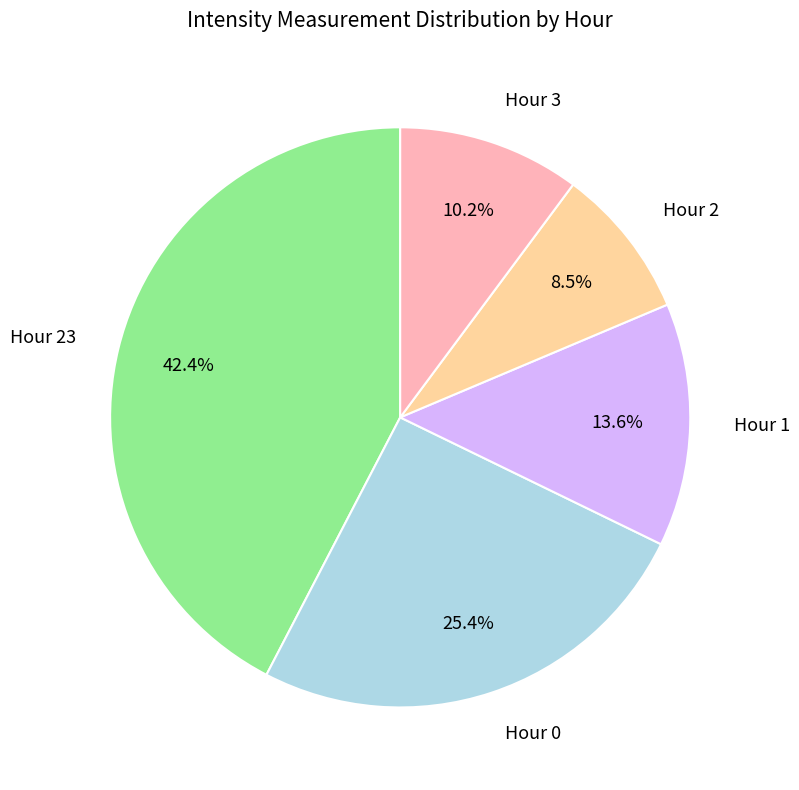

Is there a majority slice in this chart?

No